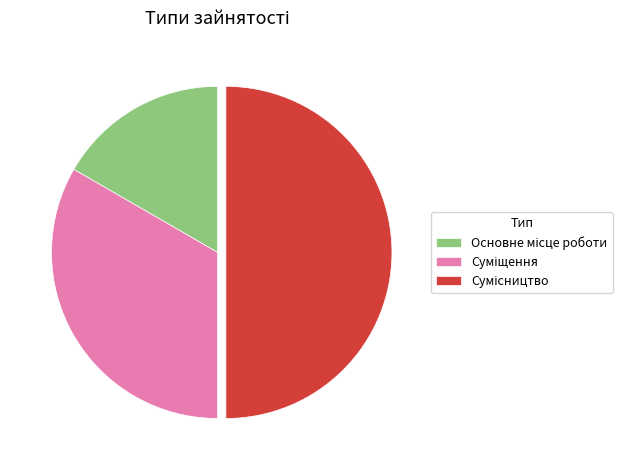

What percentage do Сумісництво and Суміщення together represent?

83.3%